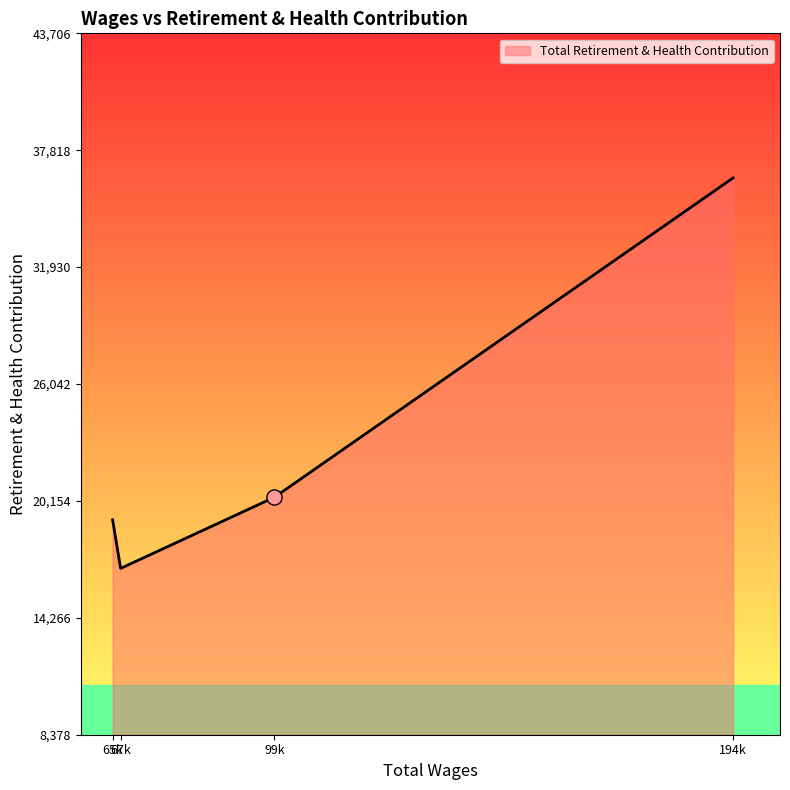

What is the difference between the maximum and minimum values?

19665